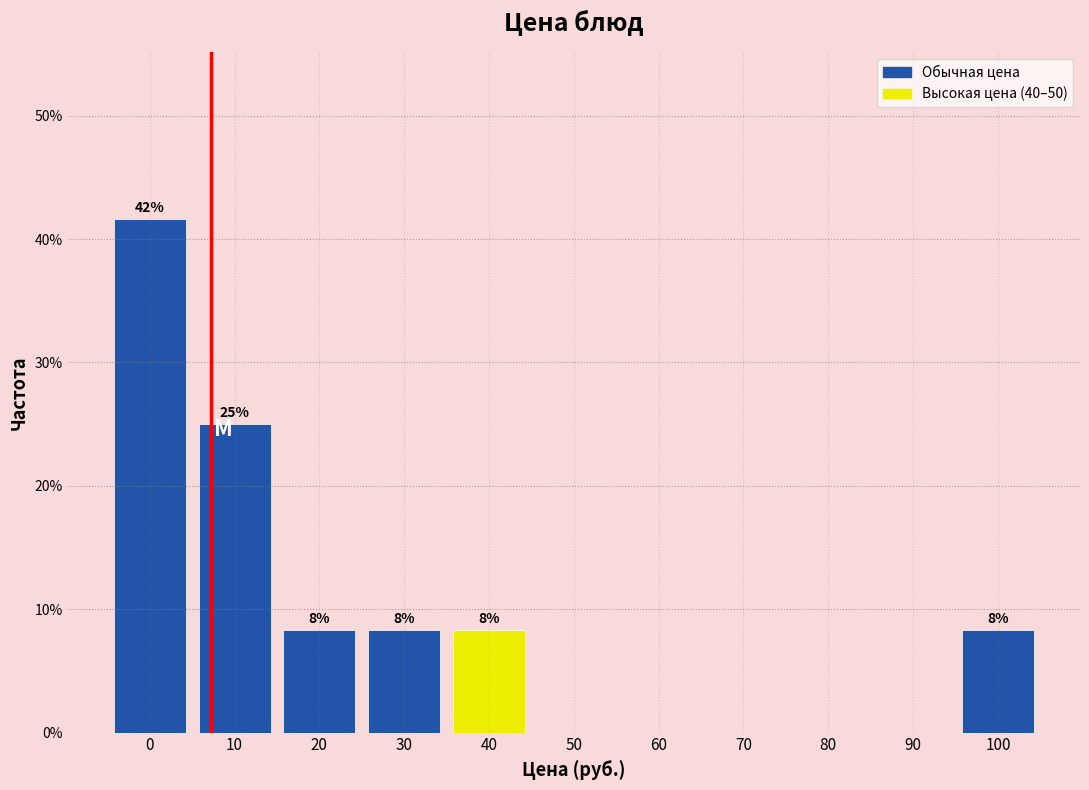

Are the bars horizontal?

No